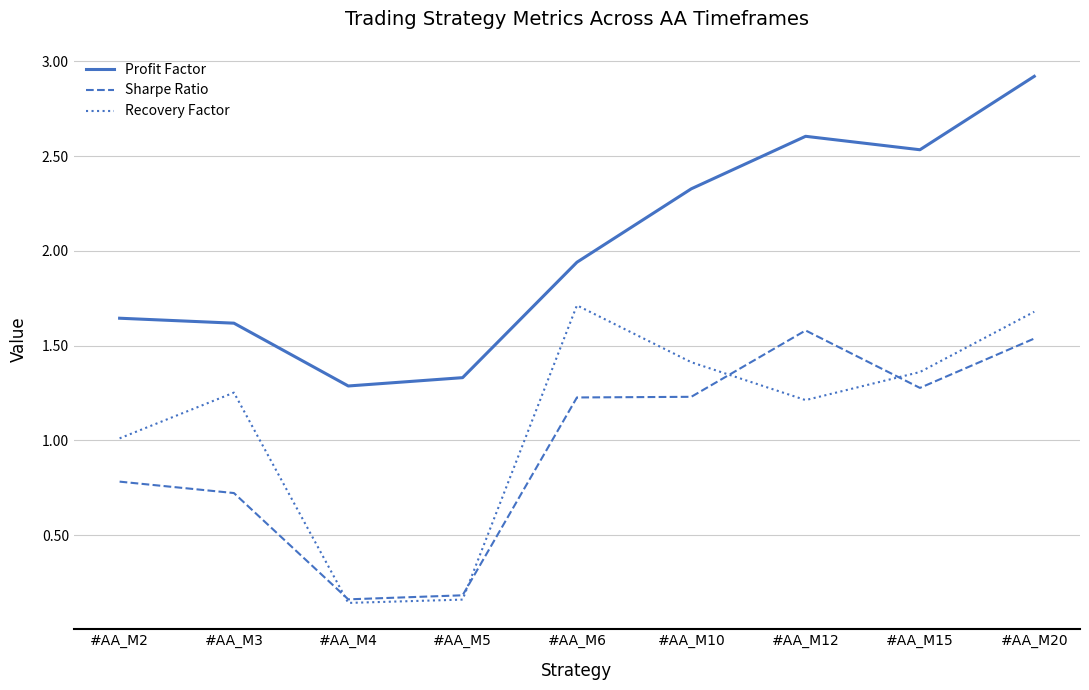

What is the difference between the highest and lowest values at #AA_M2?

0.9